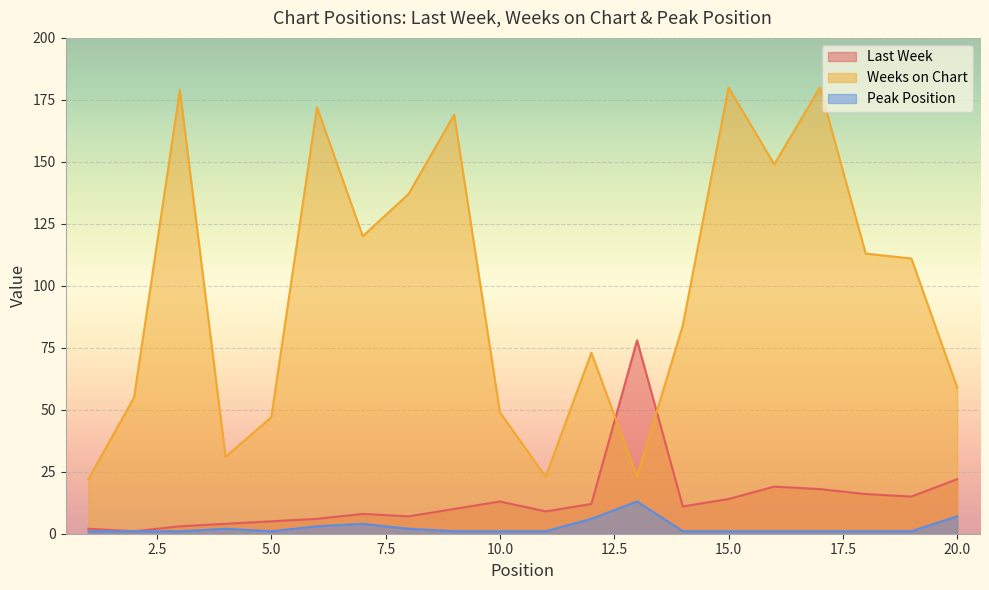

How many data points in Last Week are less than 11?

10